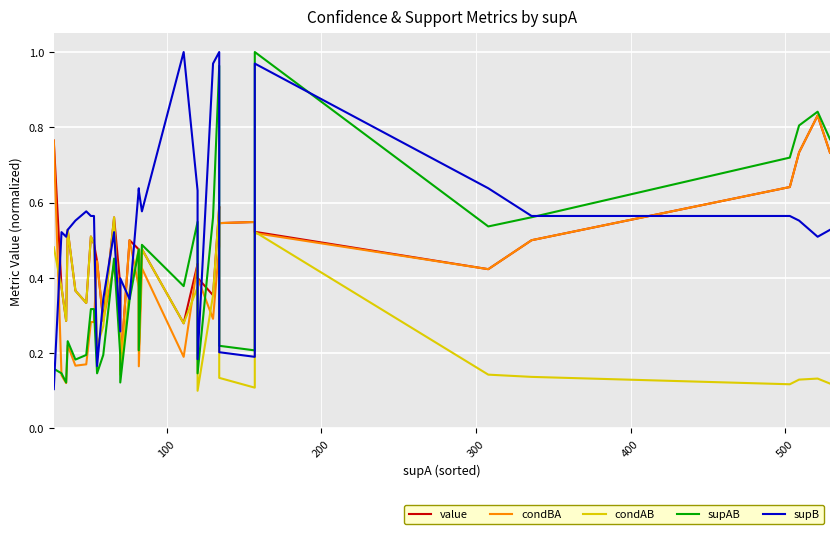

List the series in order of their peak value, highest first.

supAB, supB, value, condBA, condAB